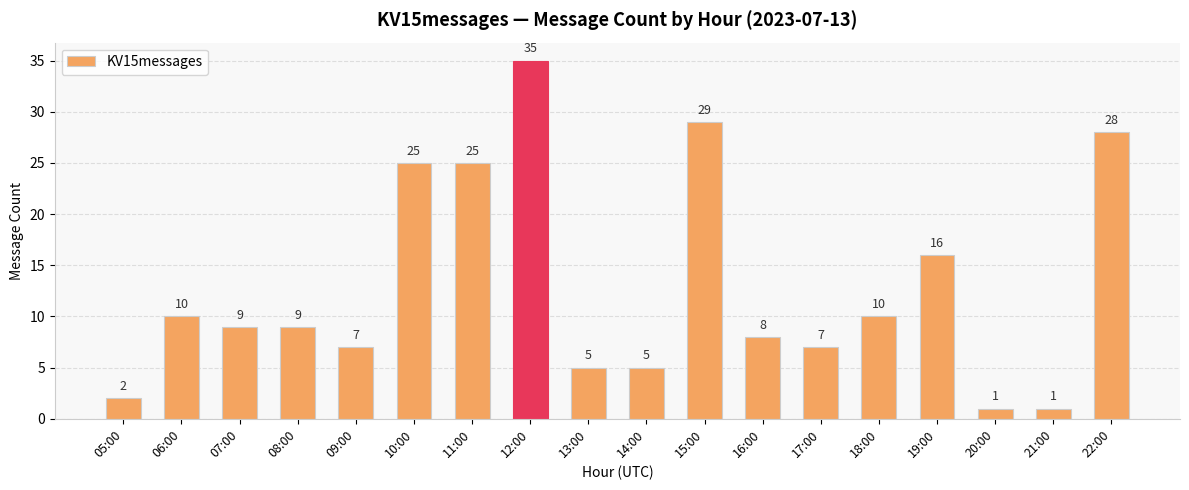

What is the greatest value displayed?

35